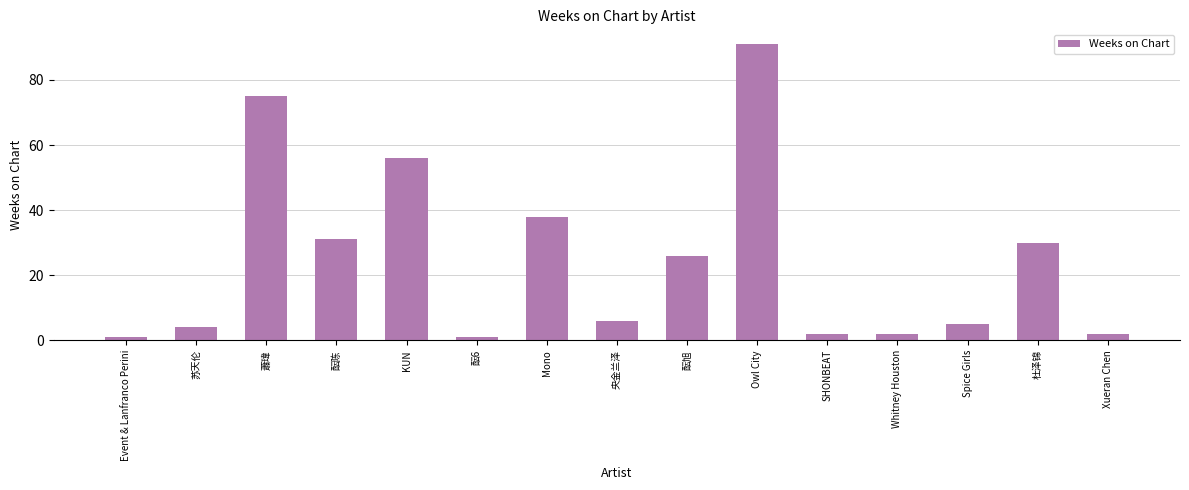

What is the difference between the maximum and minimum values?

90